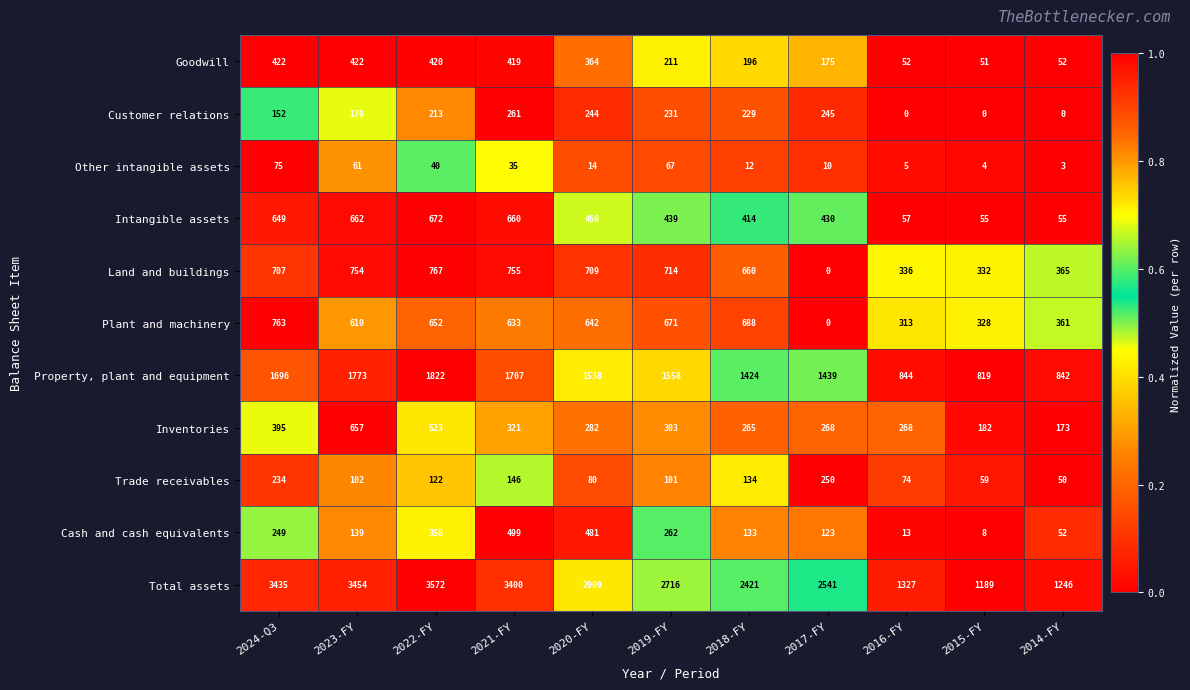

What is the difference between the highest and lowest values at 2018-FY?

2409